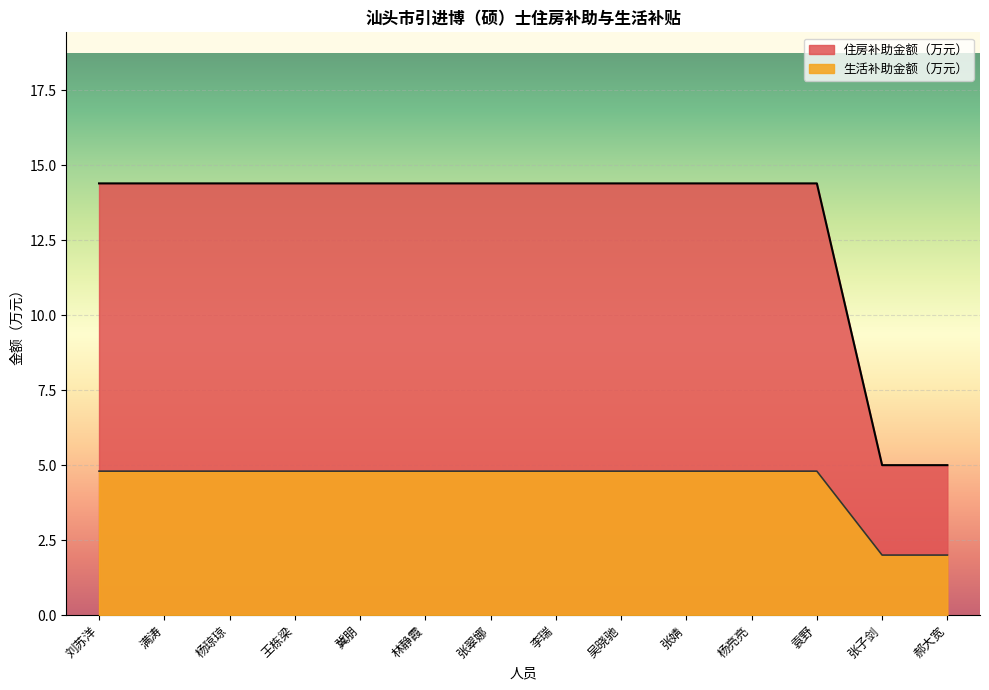

True or false: 住房补助金额（万元） has more than 0 interior local peaks.

False